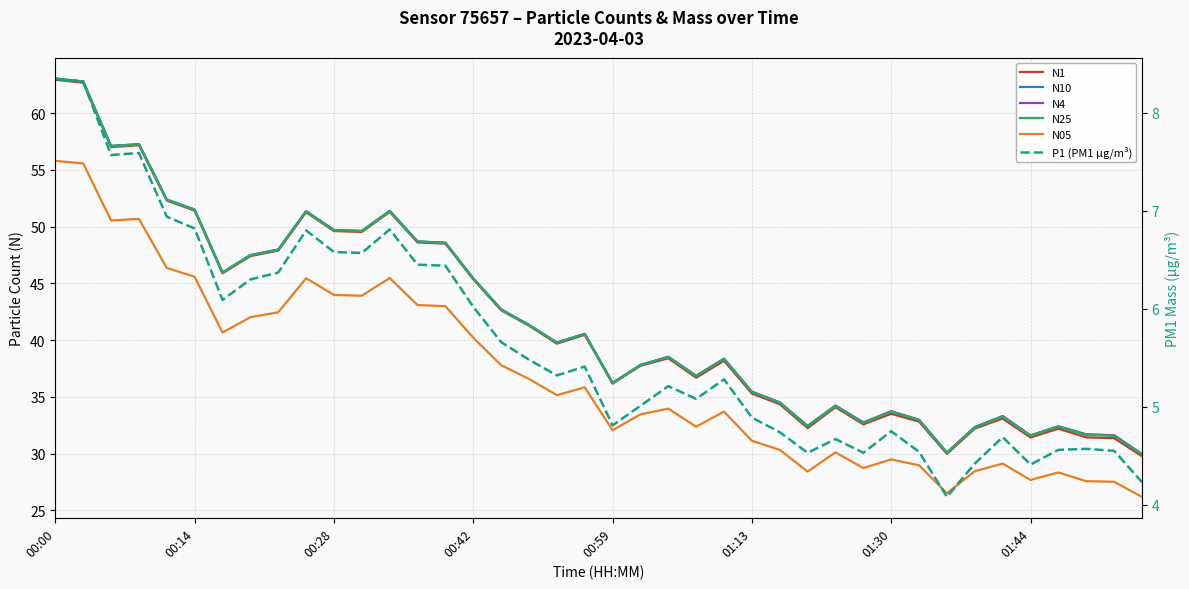

List the series in order of their peak value, highest first.

N10, N4, N25, N1, N05, P1 (PM1 µg/m³)